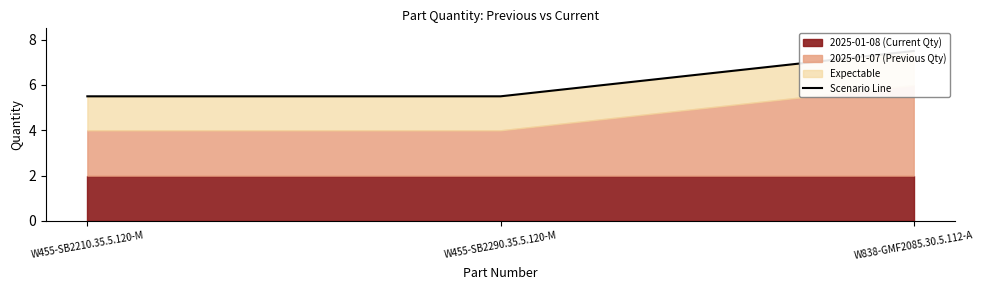

True or false: the data shows 5.5 at W455-SB2210.35.5.120-M.

True